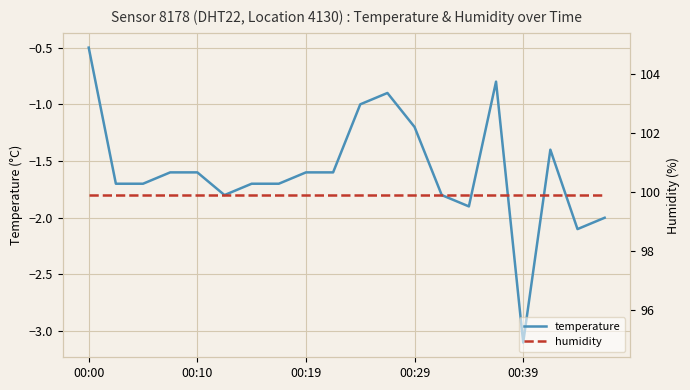

What is the value of the humidity point at the 15th from the left?

99.9